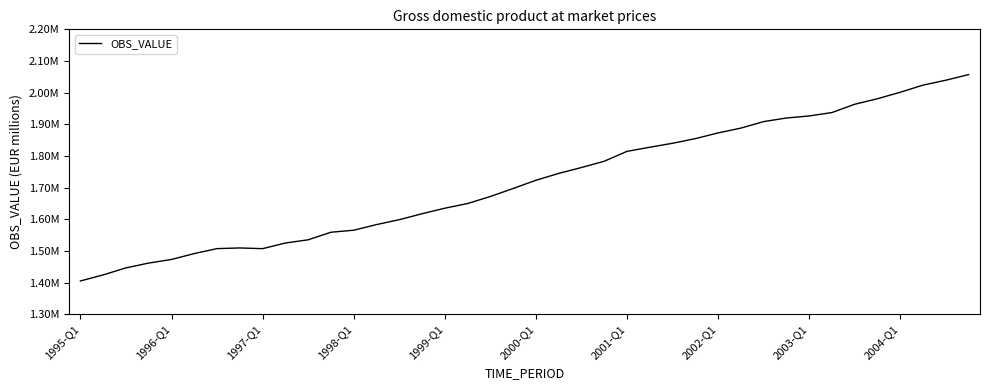

Does the chart have visible grid lines?

No